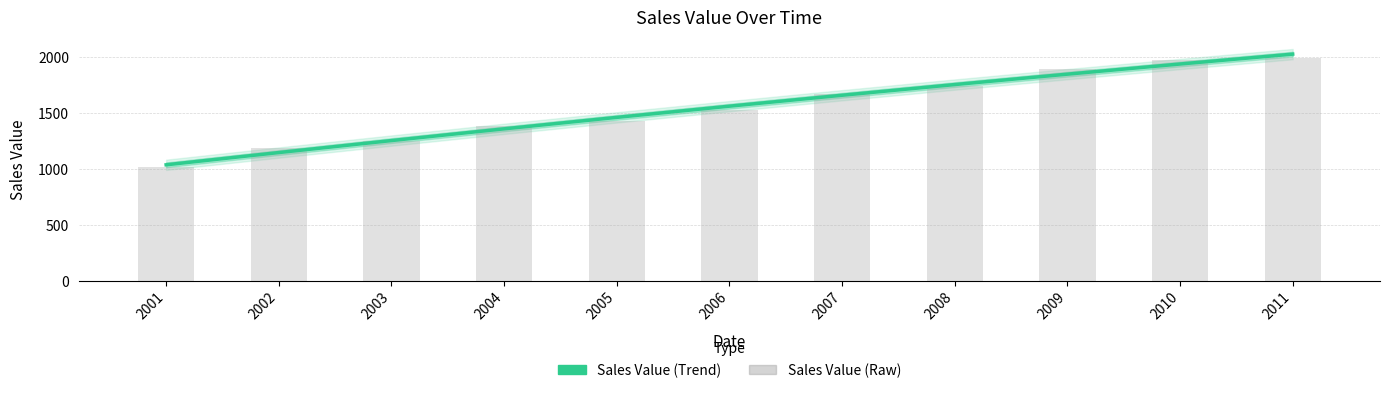

What is the greatest value displayed?

2029.0